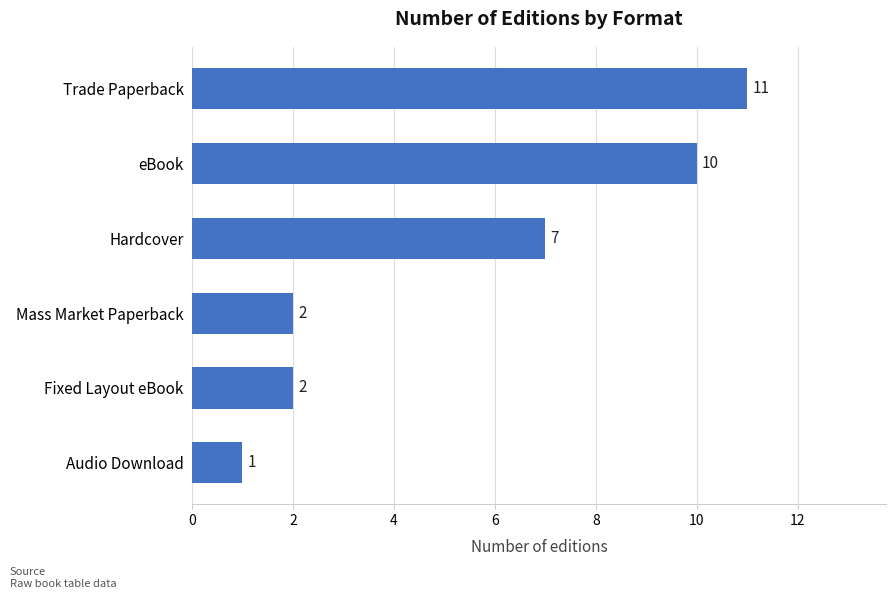

Reading bottom to top, extract all data points from this chart.

Audio Download=1	Fixed Layout eBook=2	Mass Market Paperback=2	Hardcover=7	eBook=10	Trade Paperback=11